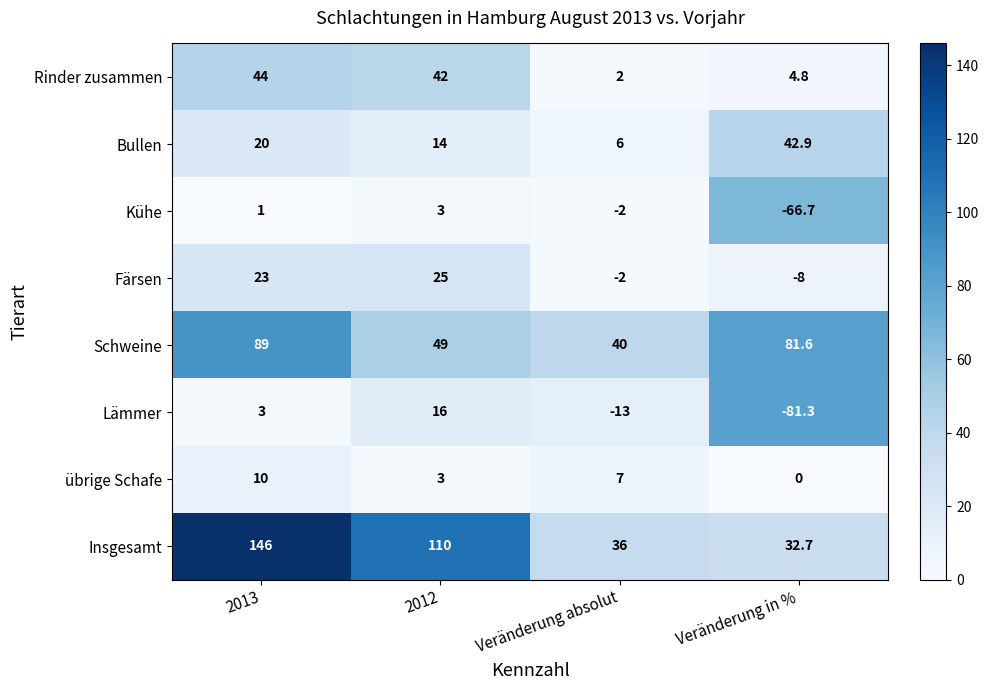

The value of übrige Schafe at Veränderung absolut is 7.0. True or false?

True